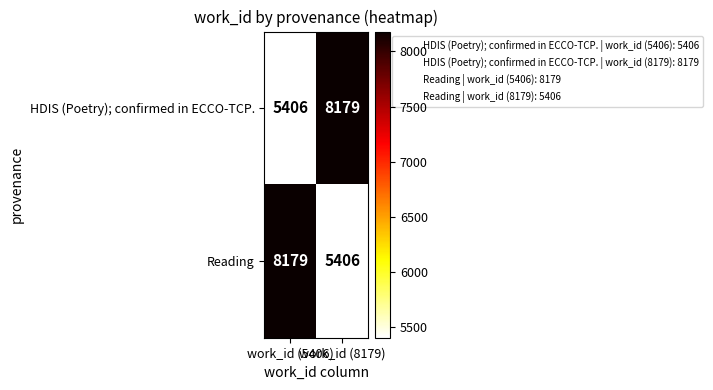

What is the sum of all HDIS (Poetry); confirmed in ECCO-TCP. values?

13585